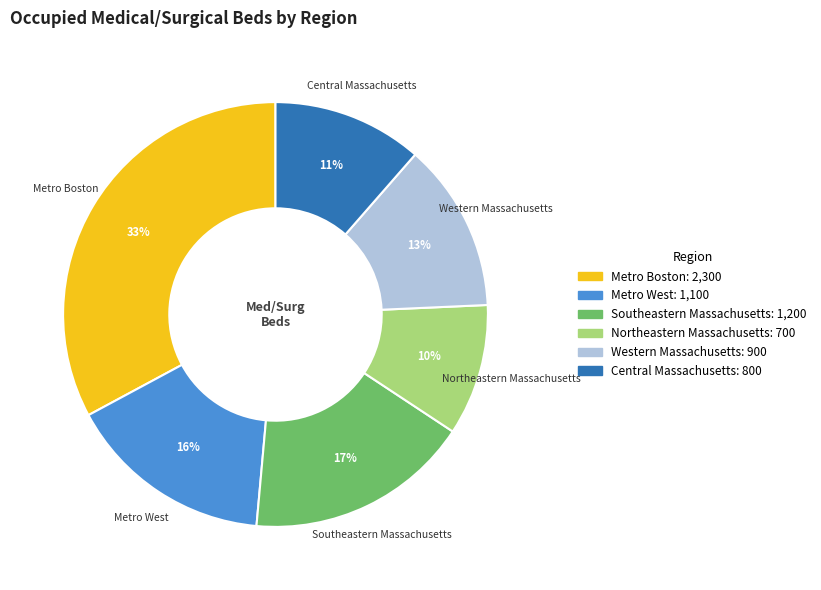

To the nearest percent, what portion does Metro West represent?

16%